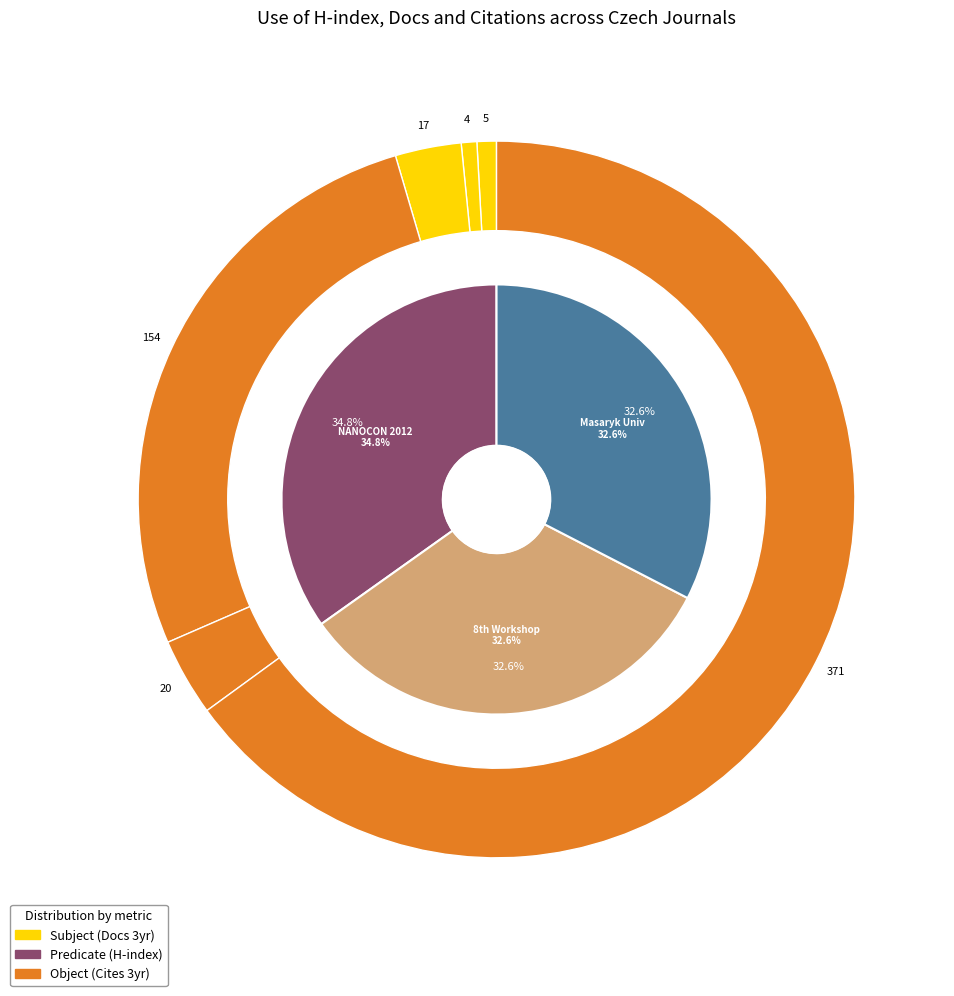

Which has a higher value, Masaryk University Journal or NANOCON 2012?

NANOCON 2012